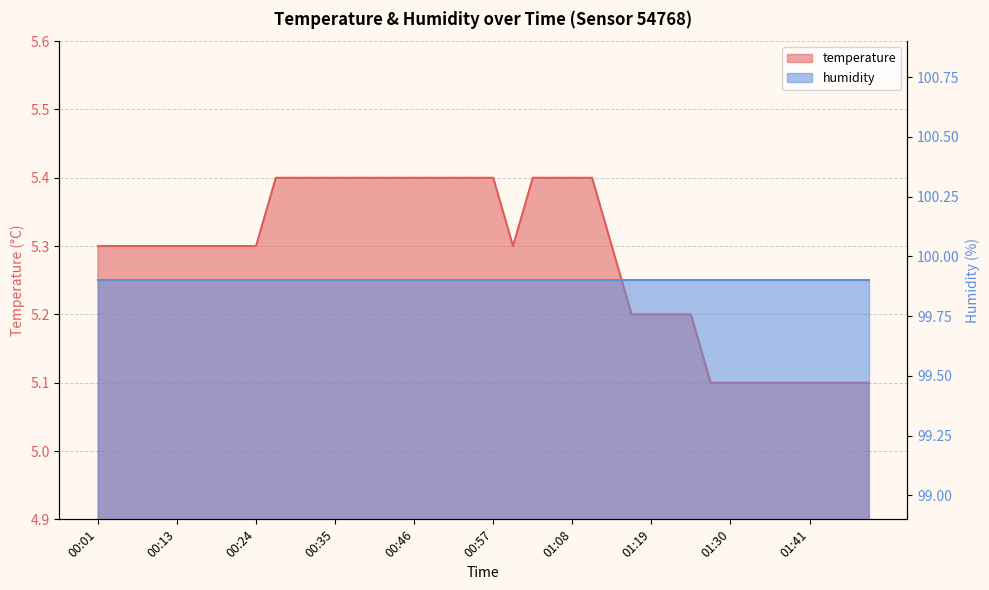

Reading left to right, extract all data points from this chart.

00:01=5.3	00:04=5.3	00:07=5.3	00:10=5.3	00:13=5.3	00:15=5.3	00:18=5.3	00:21=5.3	00:24=5.3	00:27=5.4	00:29=5.4	00:32=5.4	00:35=5.4	00:38=5.4	00:40=5.4	00:43=5.4	00:46=5.4	00:49=5.4	00:52=5.4	00:54=5.4	00:57=5.4	01:00=5.3	01:03=5.4	01:05=5.4	01:08=5.4	01:11=5.4	01:14=5.3	01:17=5.2	01:19=5.2	01:22=5.2	01:25=5.2	01:28=5.1	01:30=5.1	01:33=5.1	01:36=5.1	01:39=5.1	01:41=5.1	01:45=5.1	01:47=5.1	01:50=5.1